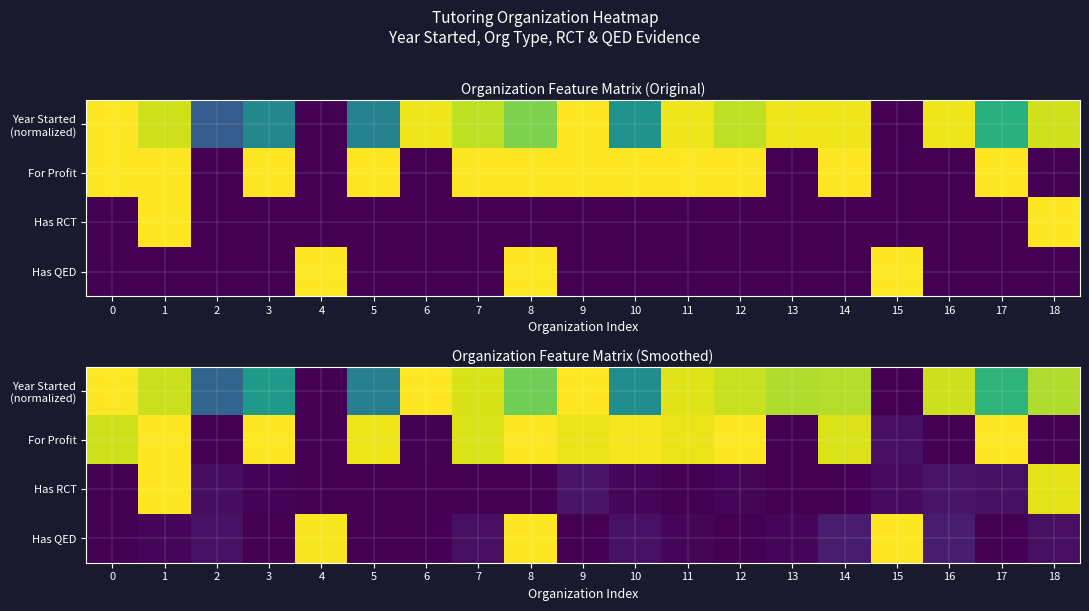

Is it true that For Profit equals 26.3 at 7?

False